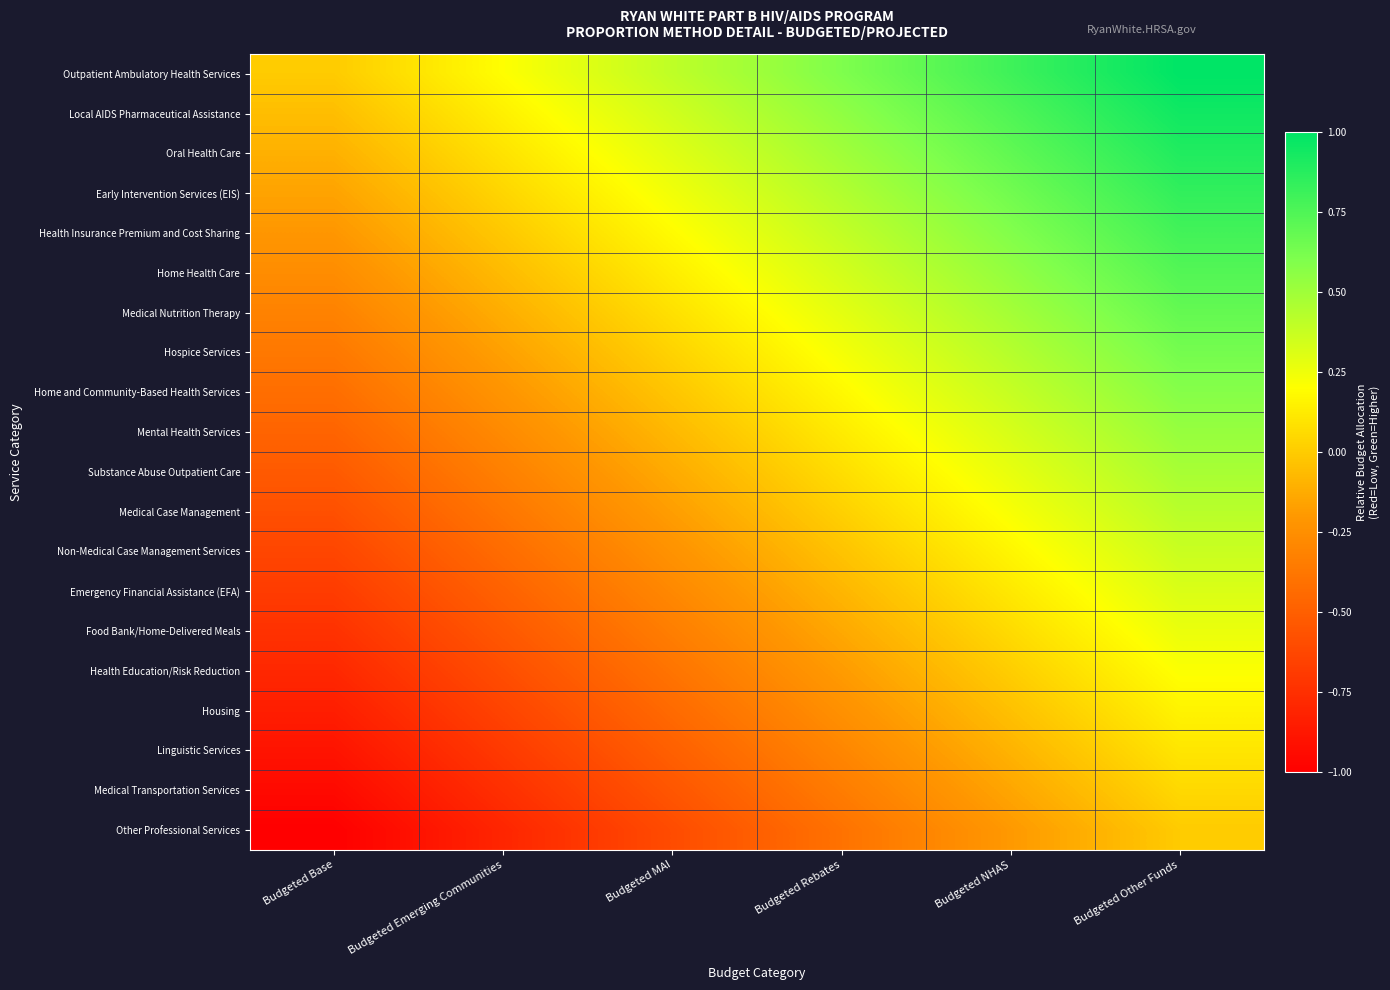

What is the minimum value shown in the chart?

-1.0